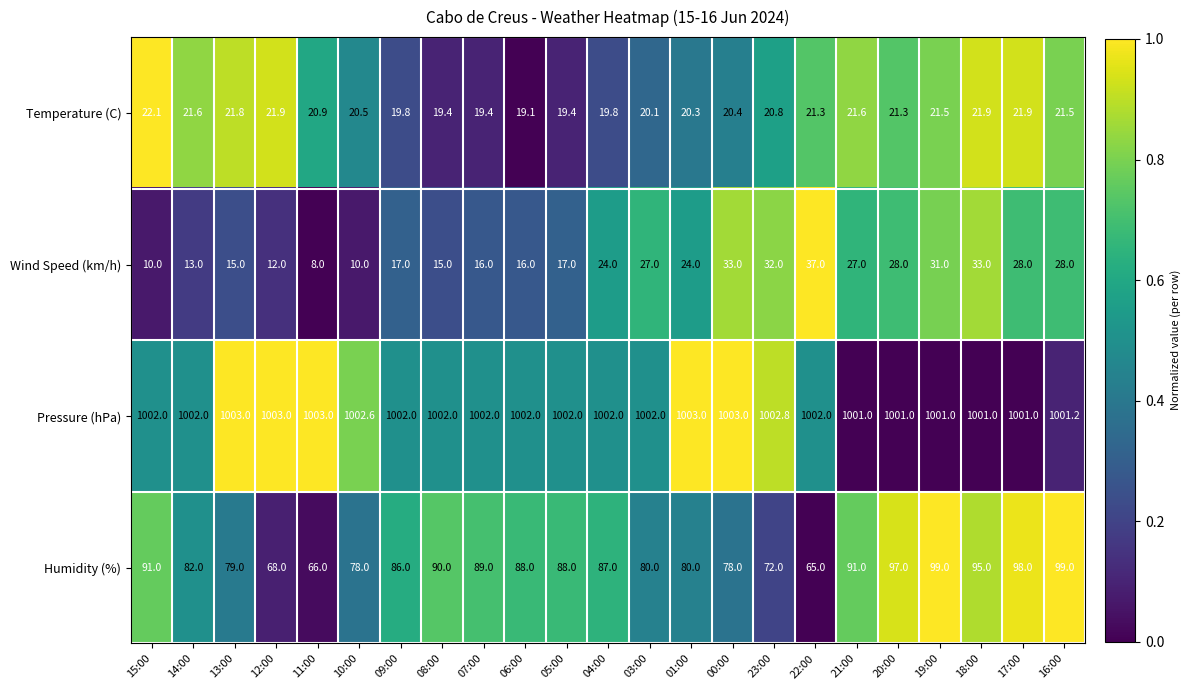

At which label does Temperature (C) first exceed 20?

15:00